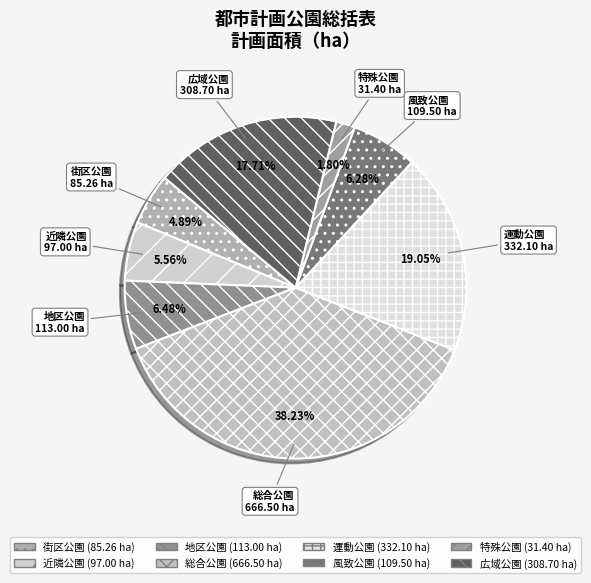

Is it true that 運動公園 is 26% of the pie?

False